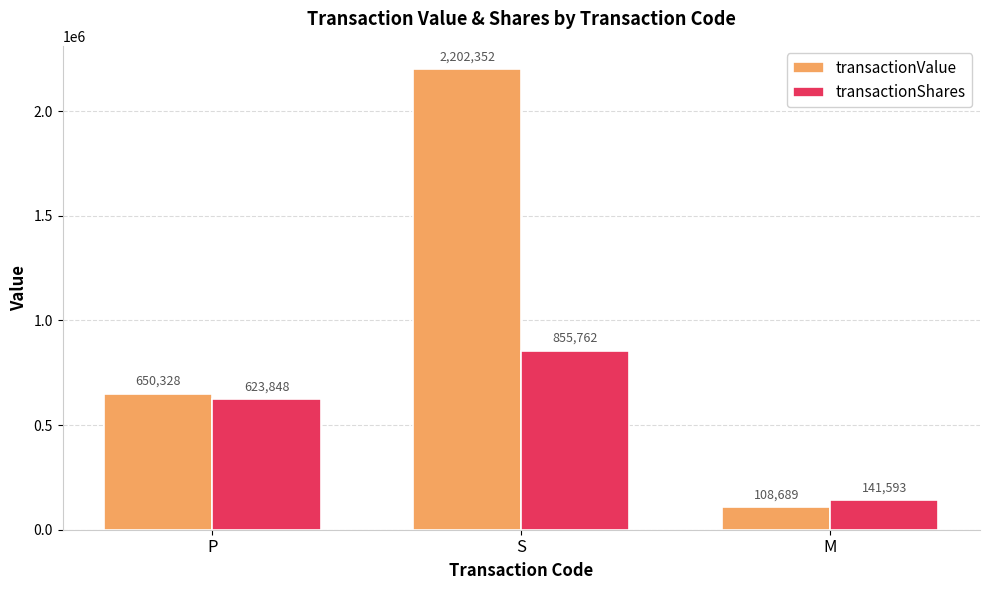

List the labels in order of transactionValue value, largest first.

S, P, M